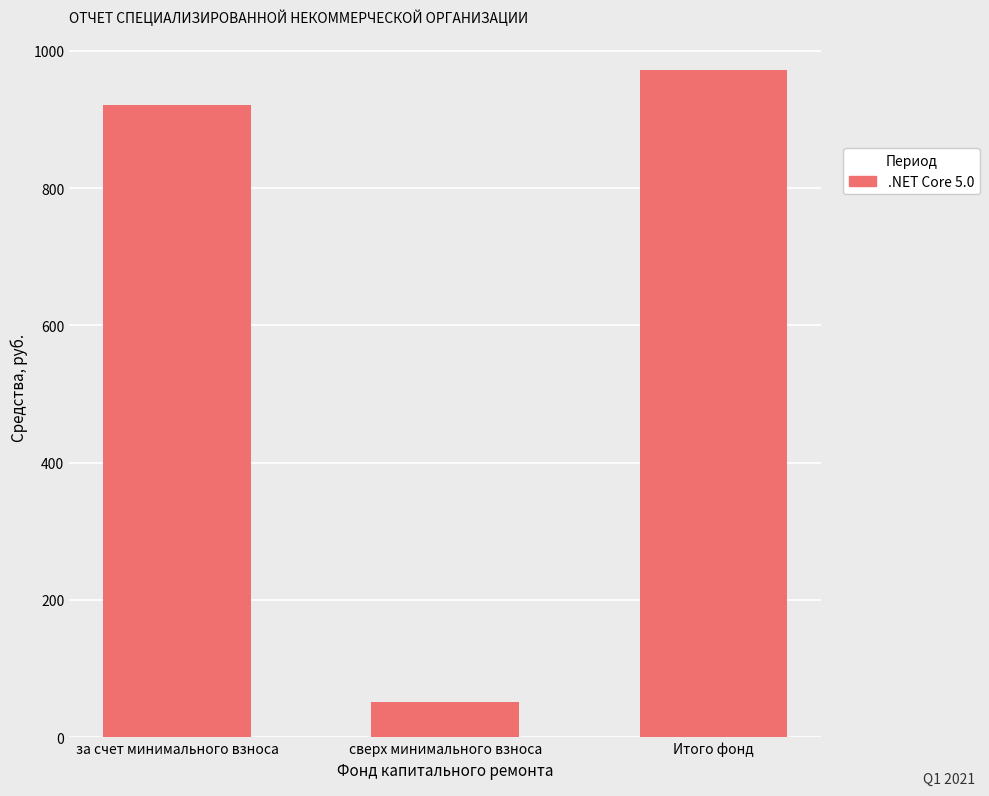

Reading left to right, transcribe all the data shown in this chart.

920.8	51.6	972.4